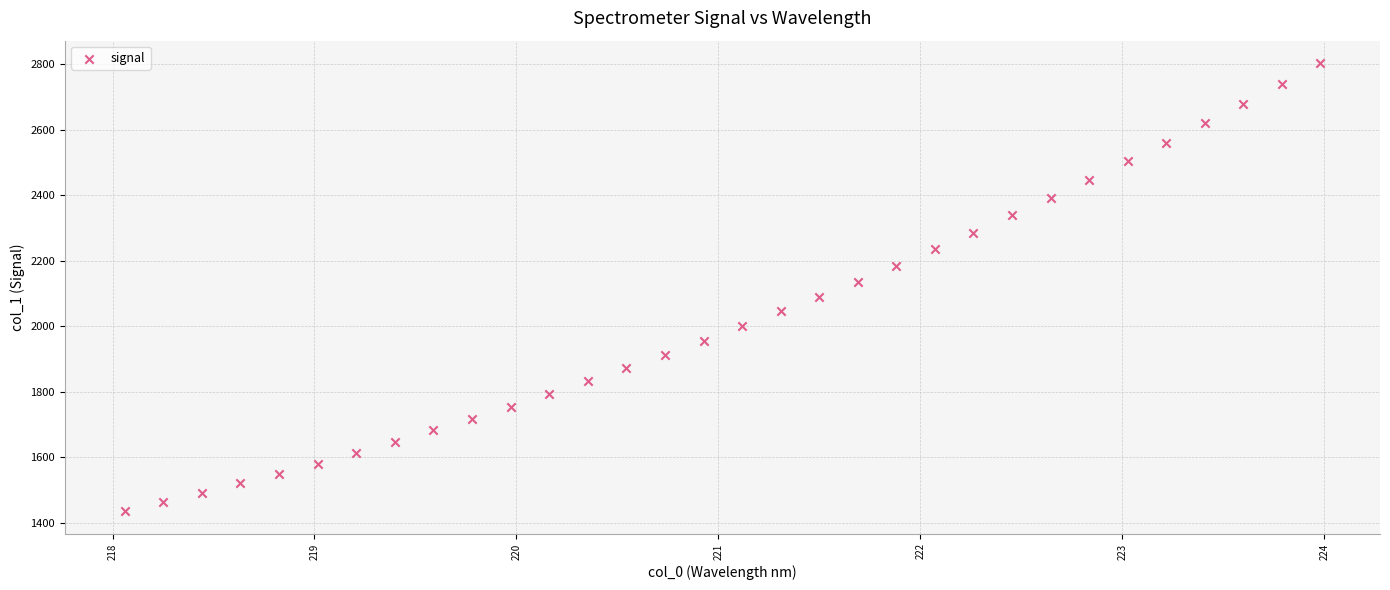

What is the range of X values (max minus min)?

5.9